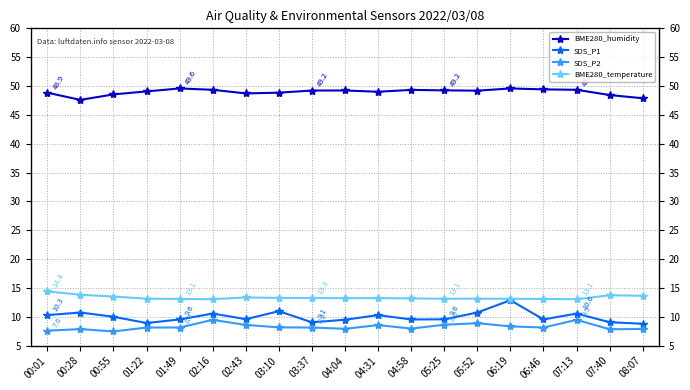

What is the difference between the maximum and minimum values in the SDS_P2 series?

2.0